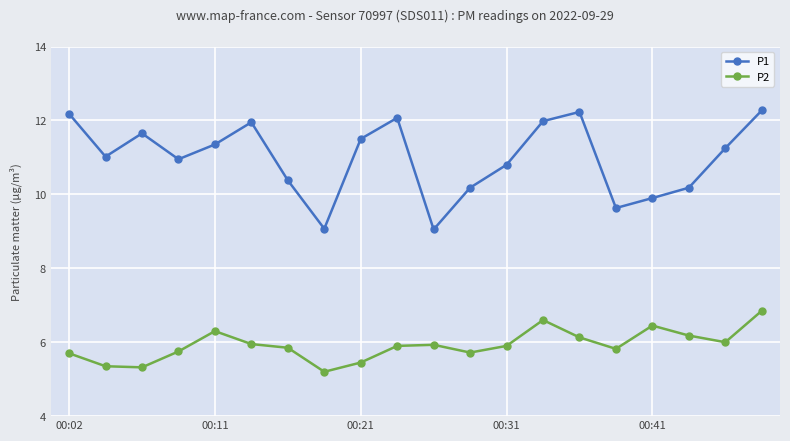

Which series has the largest total across all categories?

P1